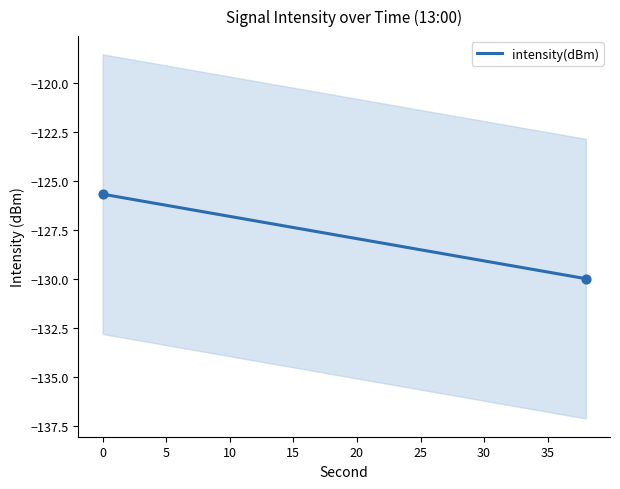

What is the minimum value for intensity(dBm)?

-130.0